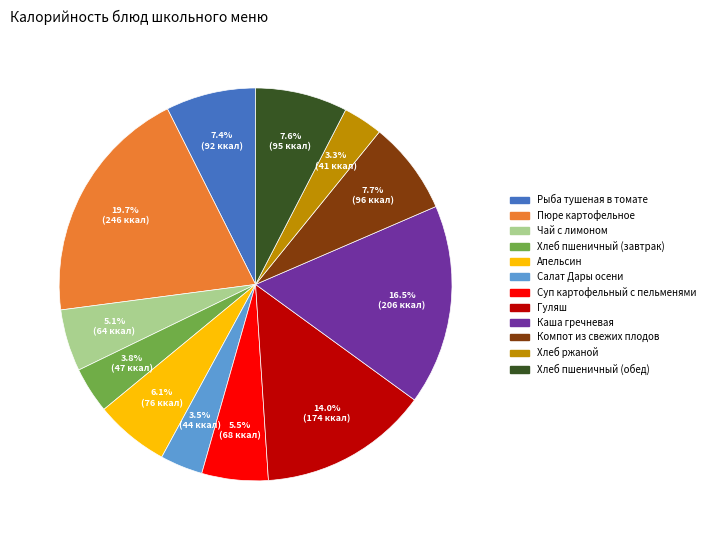

What portion of the pie excludes Хлеб ржаной?

96.7%